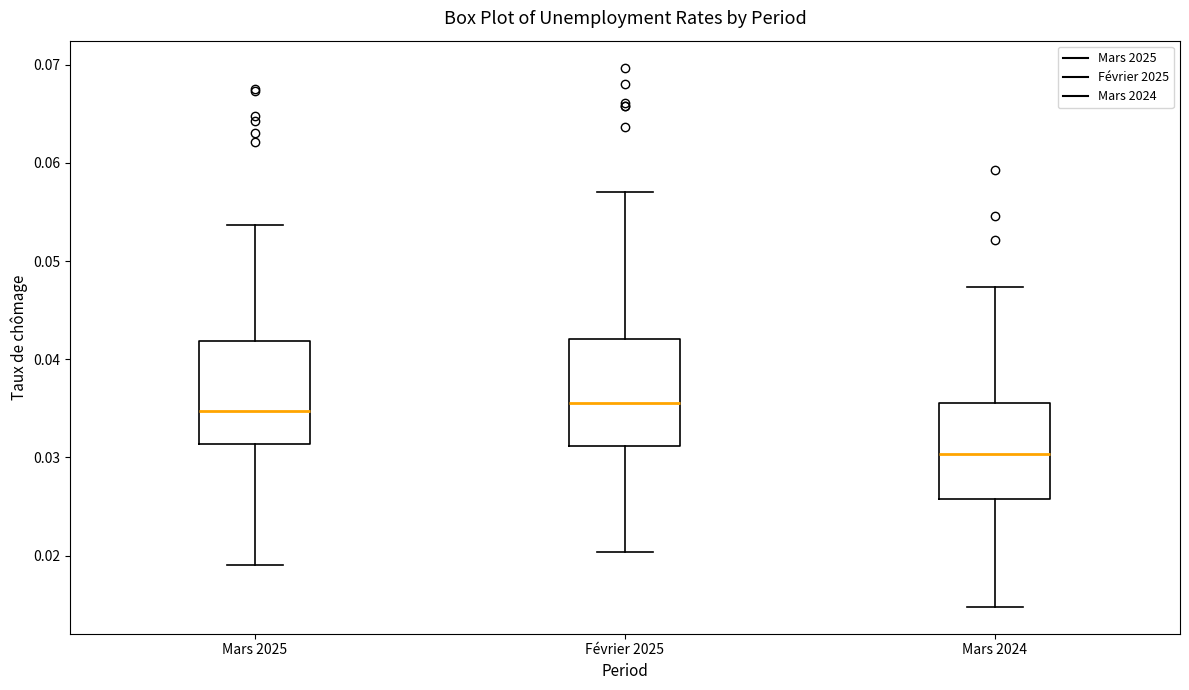

Reading left to right, transcribe this box plot: for each box, give where its median line is, the range the box spans, and where its two whiskers end, as read against the y-axis. The values are not printed on the chart, so give them approximately, as read against the axis.

Mars 2025: median 0.035, box 0.031 to 0.042, whiskers 0.019 to 0.054
Février 2025: median 0.036, box 0.031 to 0.042, whiskers 0.020 to 0.057
Mars 2024: median 0.030, box 0.026 to 0.036, whiskers 0.015 to 0.047